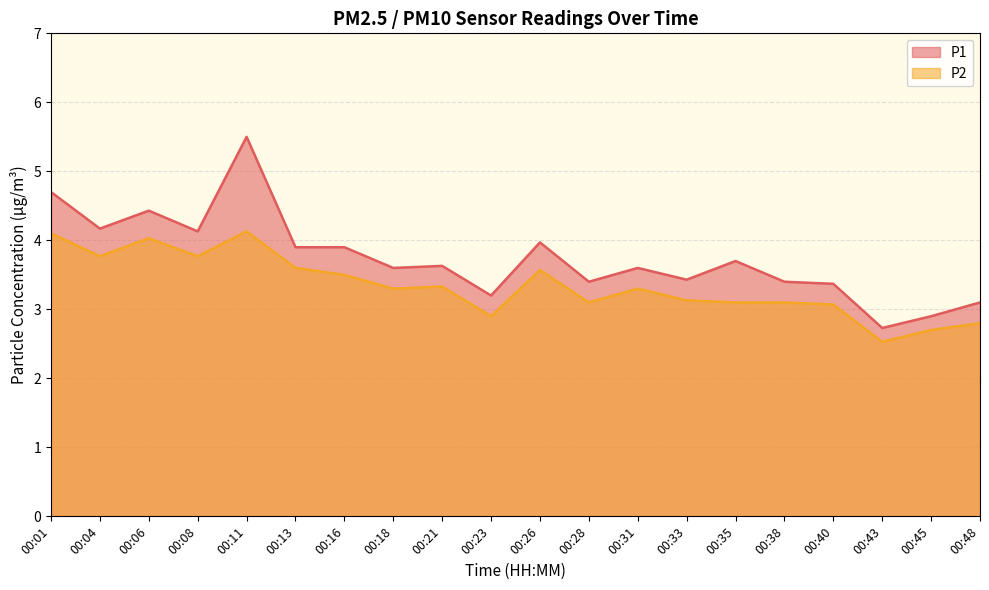

At which category does the chart reach its peak across all series?

00:11